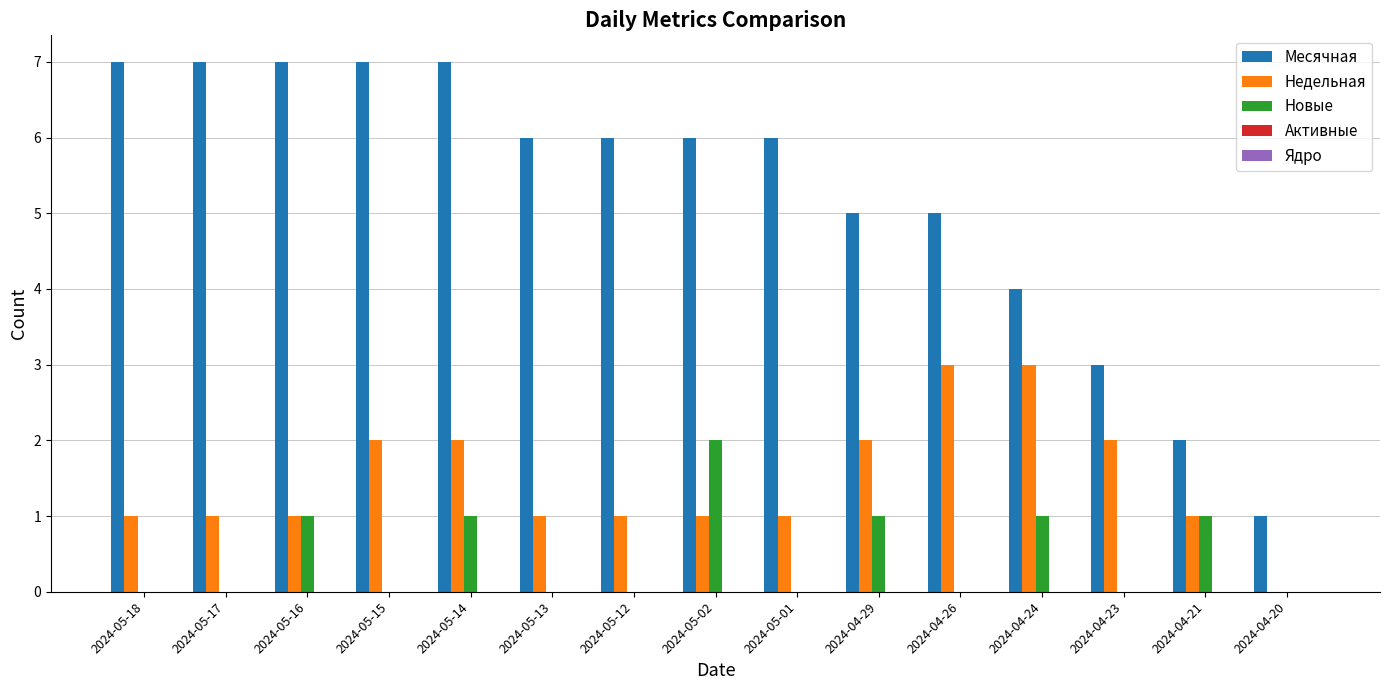

What is the maximum value shown in the chart?

7